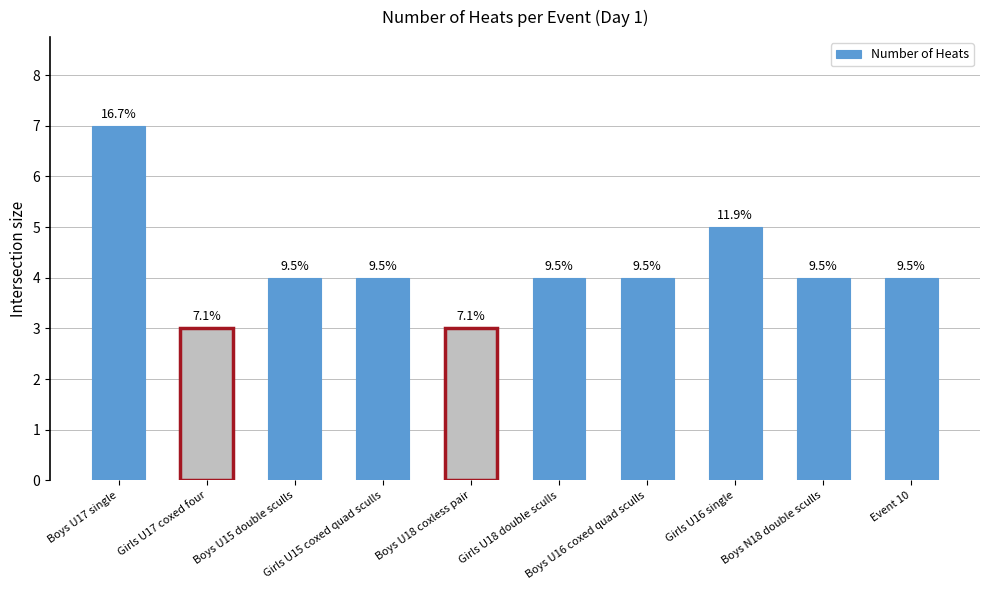

Are the bars horizontal?

No